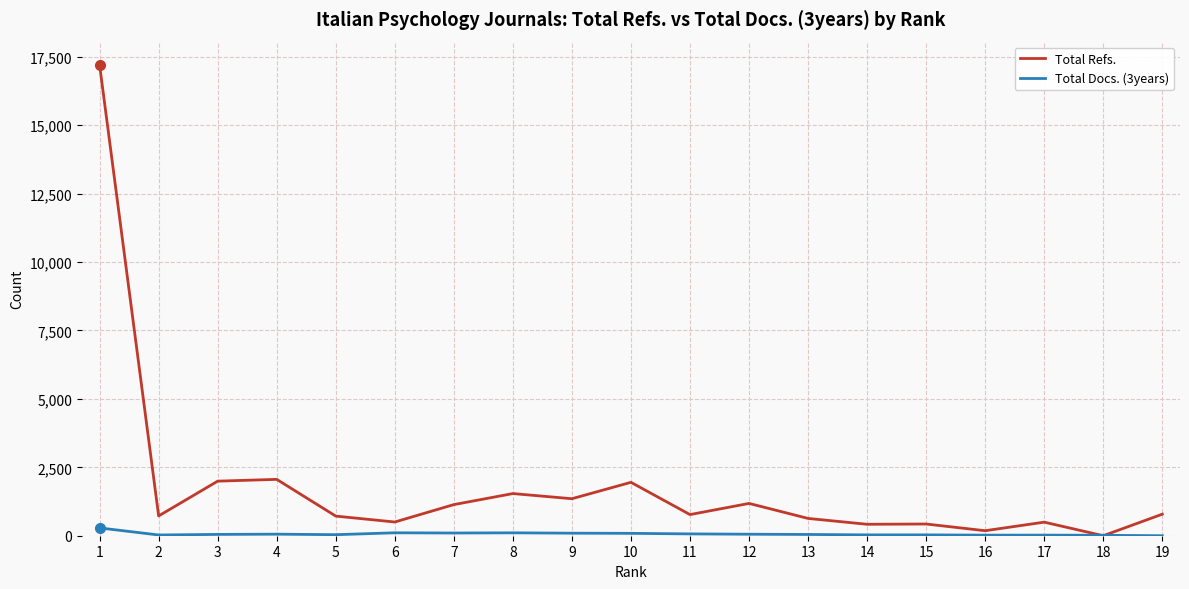

What is the highest value of the Total Refs. series?

17193